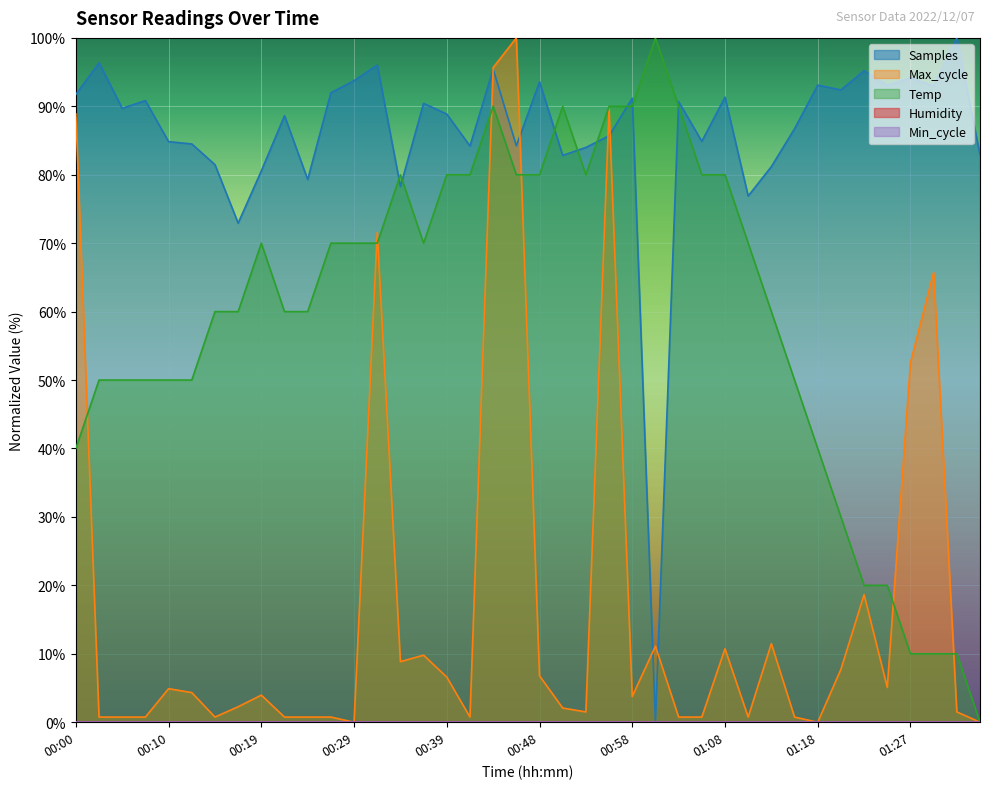

Does the chart display data point markers on the line(s)?

No